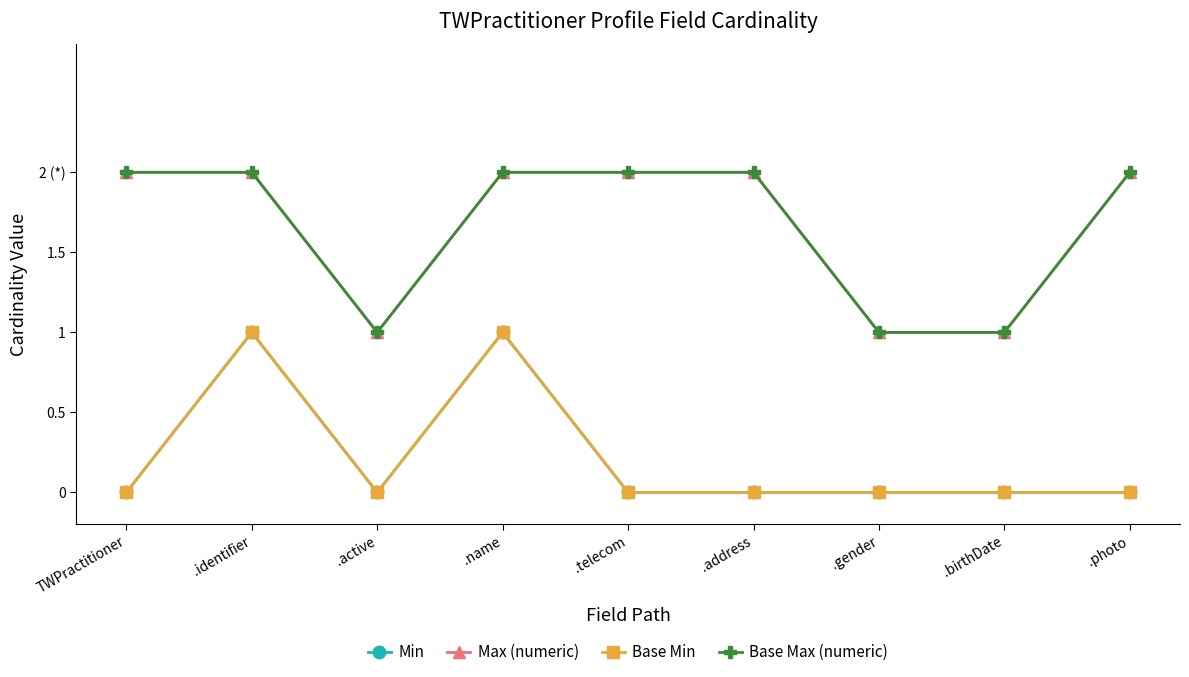

Does the chart have visible grid lines?

No